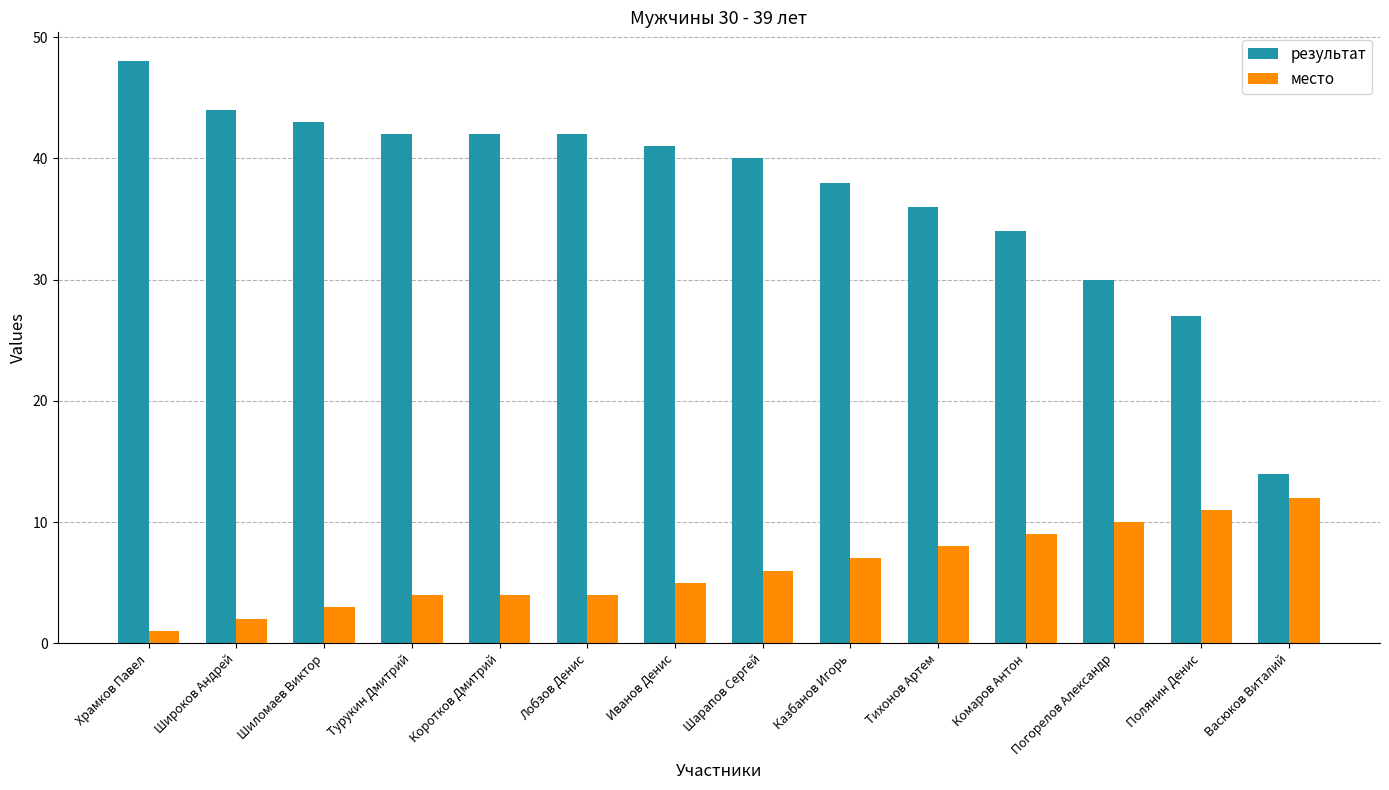

Reading left to right, extract all data points from this chart.

результат: 48	44	43	42	42	42	41	40	38	36	34	30	27	14
место: 1	2	3	4	4	4	5	6	7	8	9	10	11	12